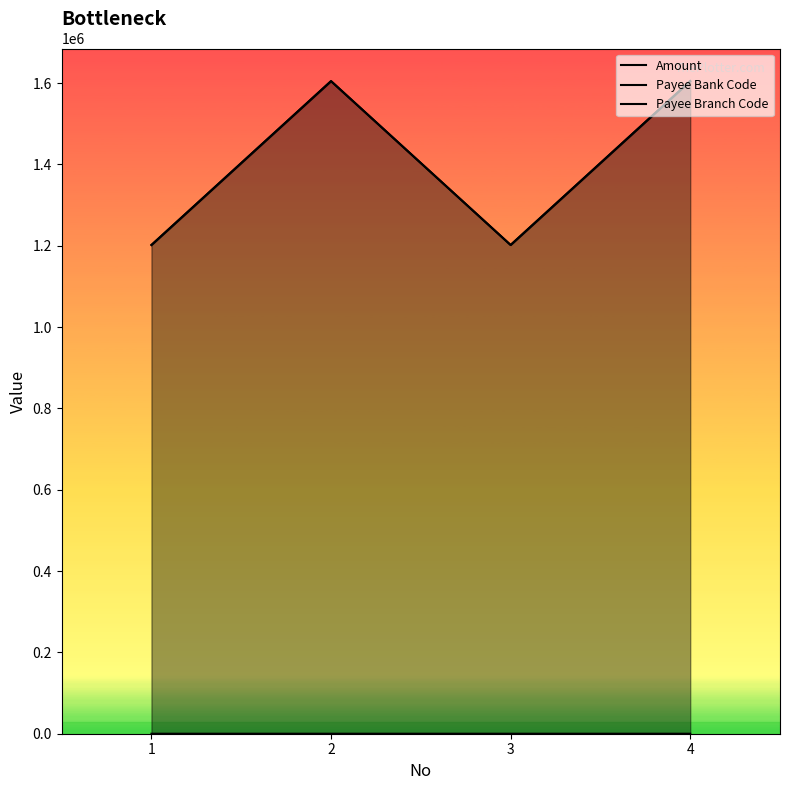

What is the value of the Amount point at the 1st from the left?

1